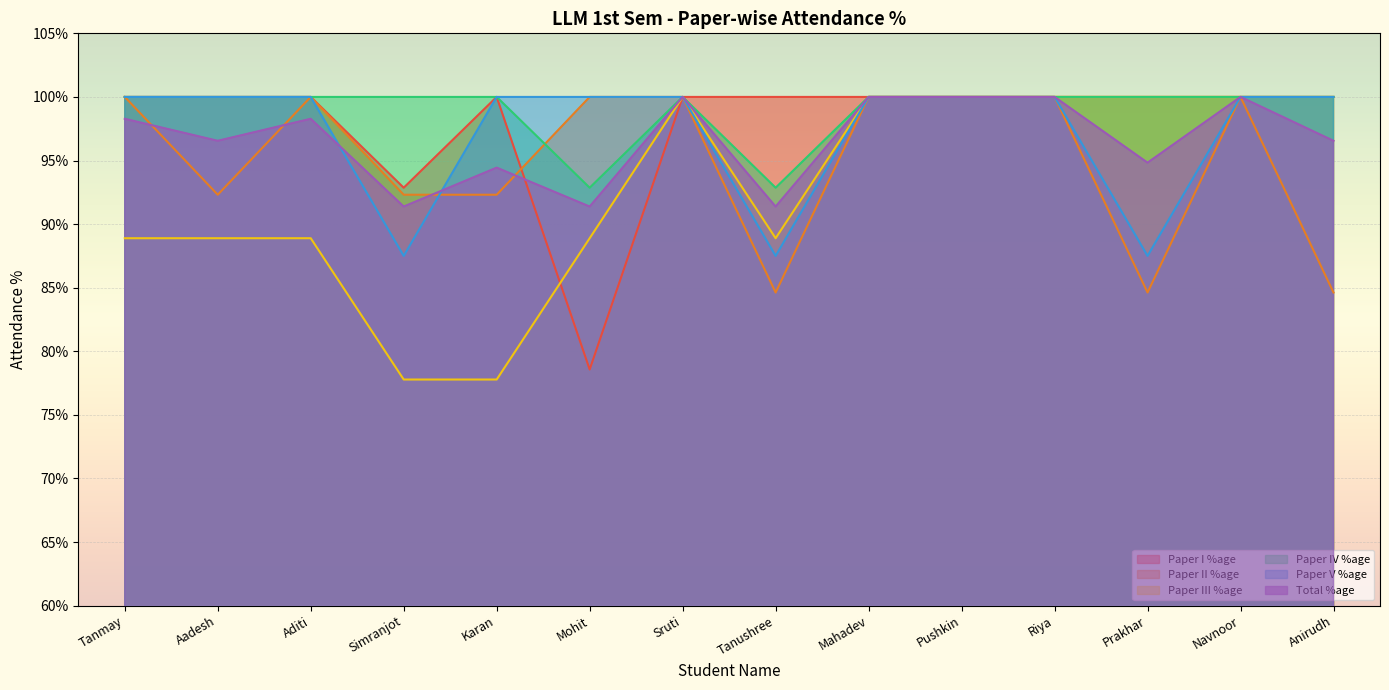

True or false: Paper IV %age and Paper III %age cross at least once.

False